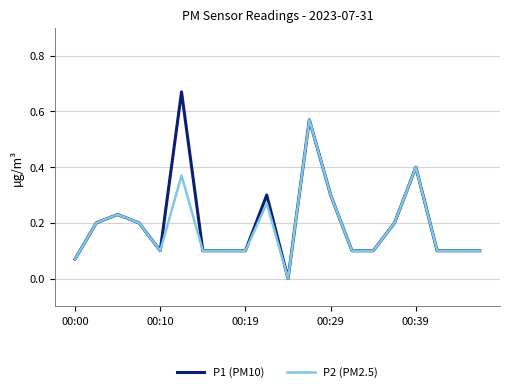

Which series has the largest range (max minus min)?

P1 (PM10)